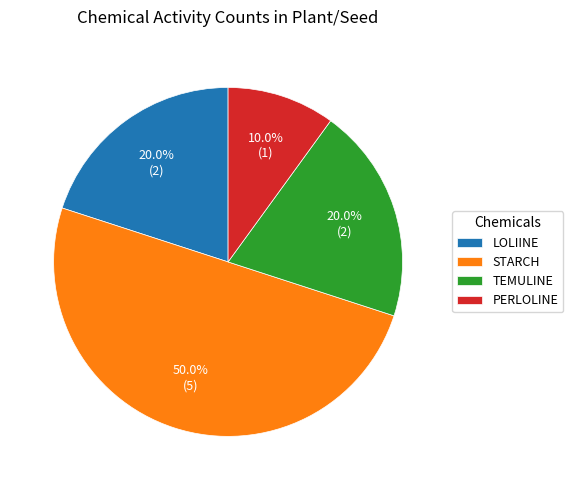

To the nearest percent, what percentage of the pie is TEMULINE?

20%